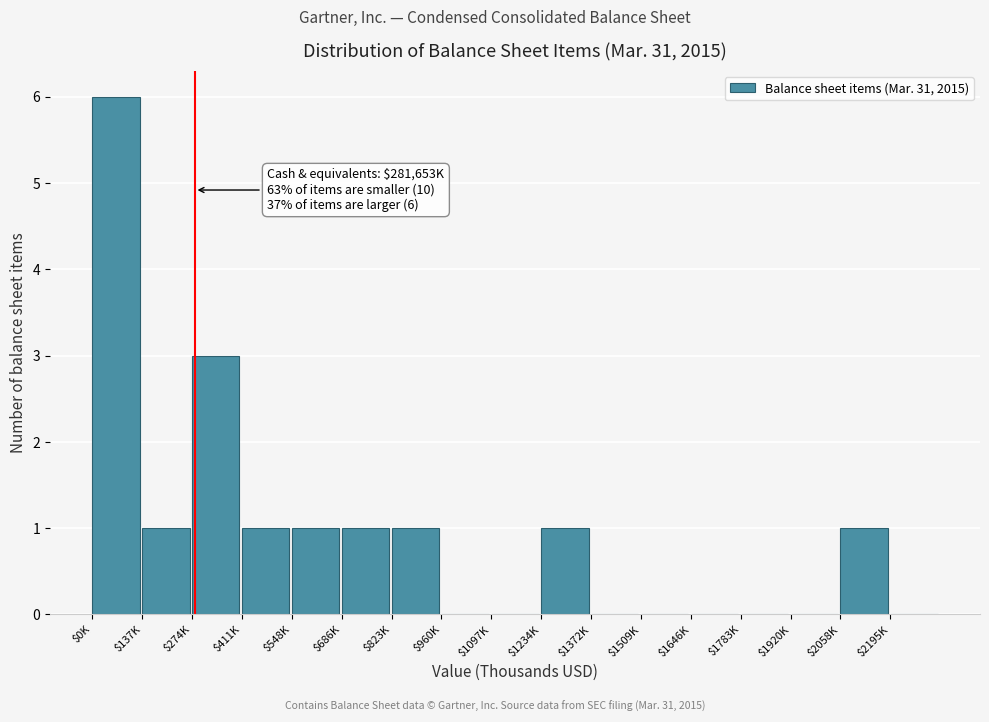

Is it true that the value at $137K is 0?

False